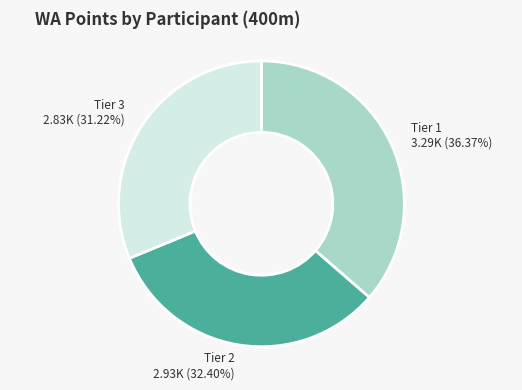

To the nearest percent, what is the difference between the largest and smallest slice percentages?

5%